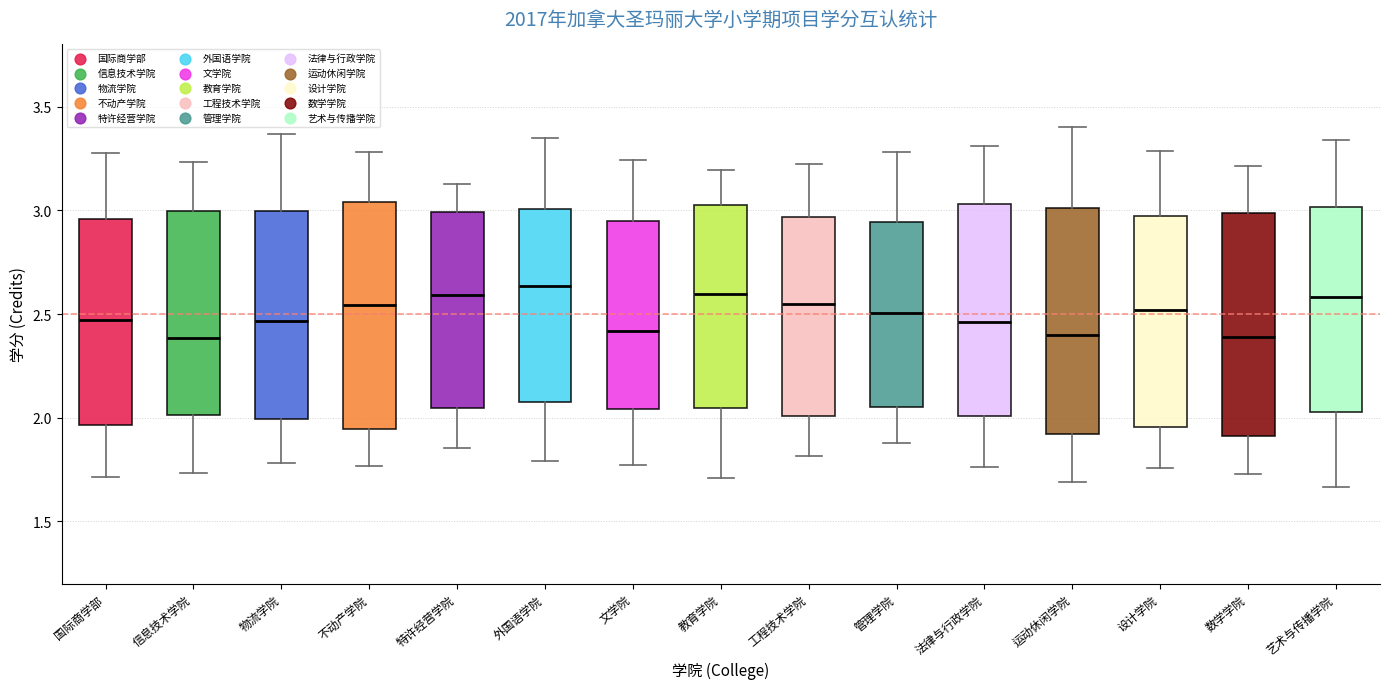

Where does the median line of the box for 外国语学院 sit on the y-axis? The values are not printed on the chart, so give them approximately, as read against the axis.

2.65